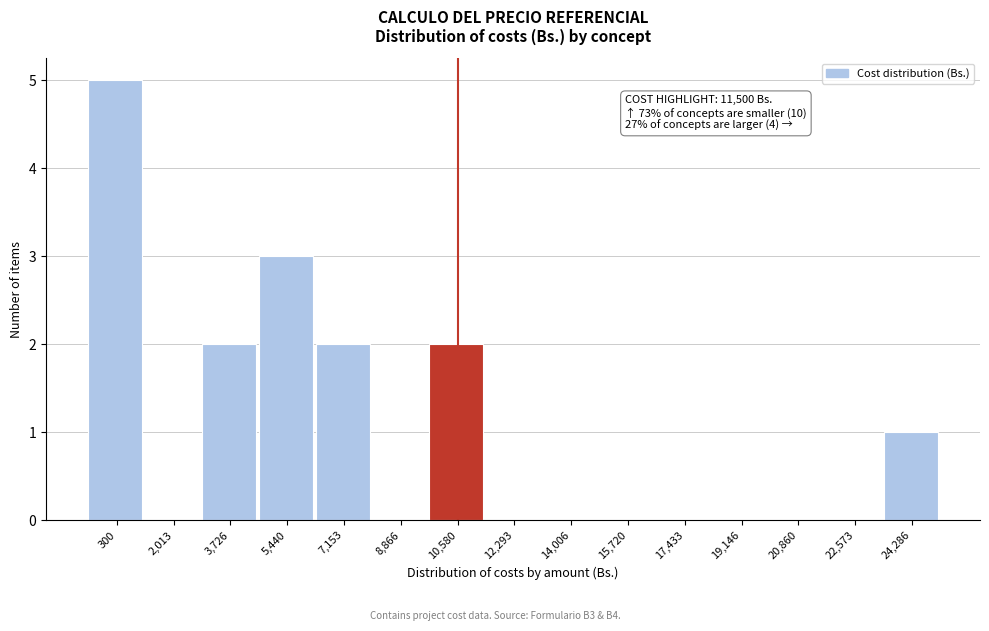

Reading left to right, list all the values displayed in this chart.

300=5	2,013=0	3,726=2	5,440=3	7,153=2	8,866=0	10,580=2	12,293=0	14,006=0	15,720=0	17,433=0	19,146=0	20,860=0	22,573=0	24,286=1